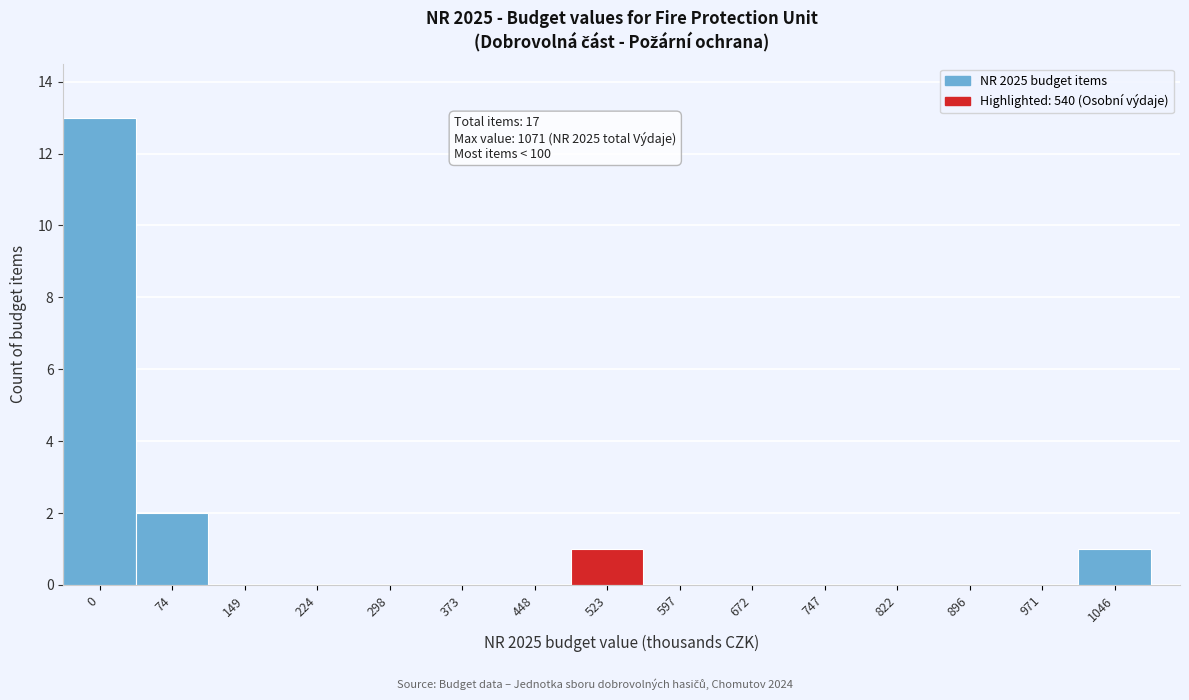

Reading right to left, list all the values displayed in this chart.

1046=1	971=0	896=0	822=0	747=0	672=0	597=0	523=1	448=0	373=0	298=0	224=0	149=0	74=2	0=13